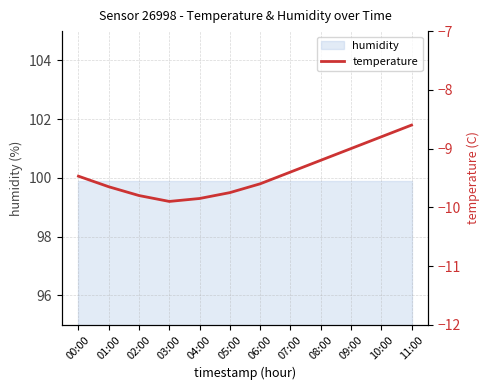

Where is the data nearest to the value -9?

09:00